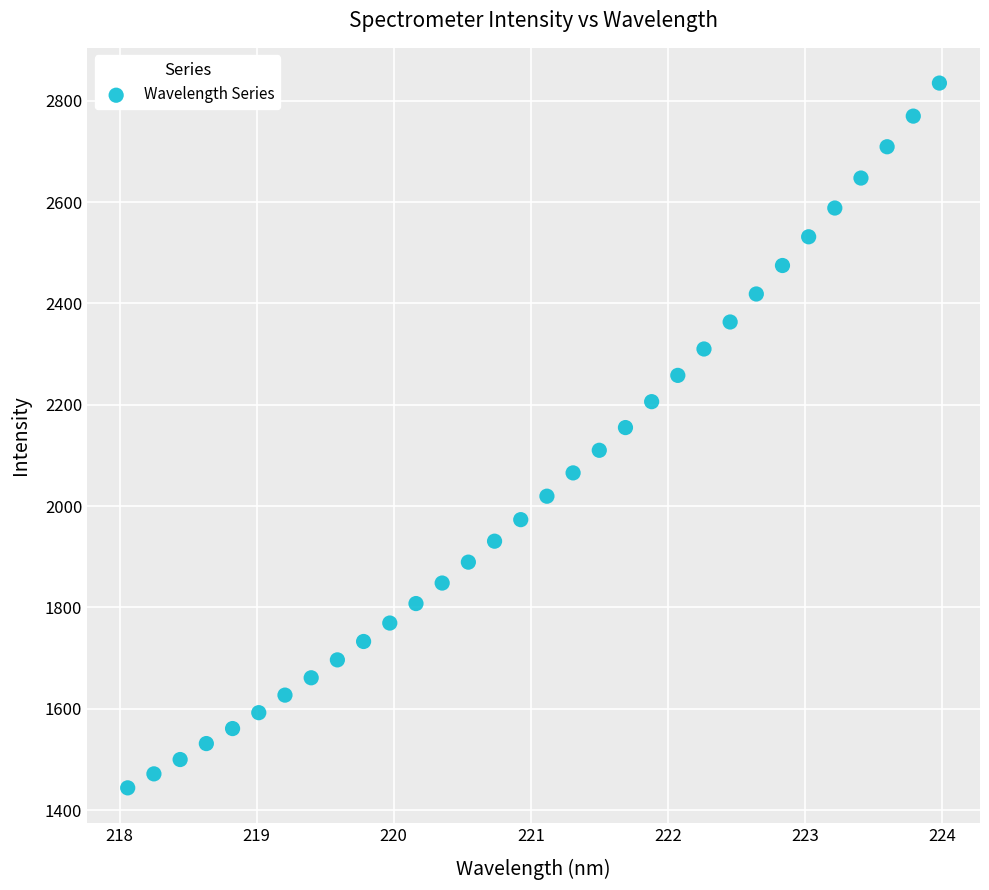

What is the range of Y values (max minus min)?

1390.9